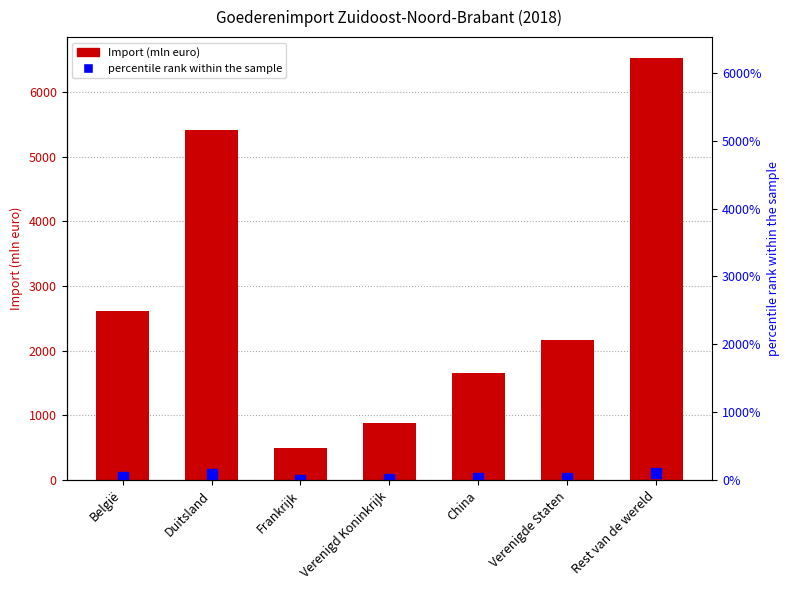

What is the sum of all Import (mln euro) values?

19758.0